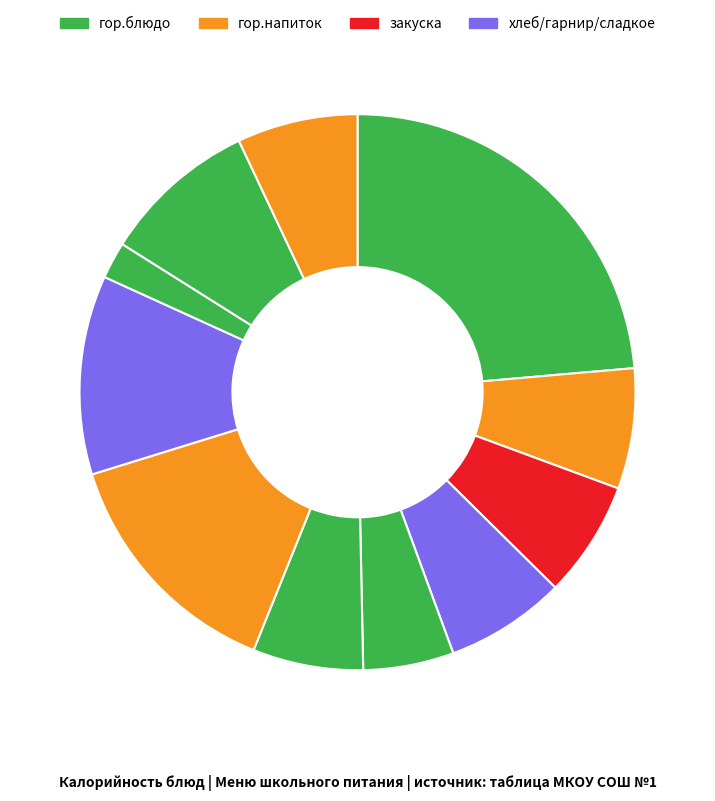

How many slices are in this pie chart?

11